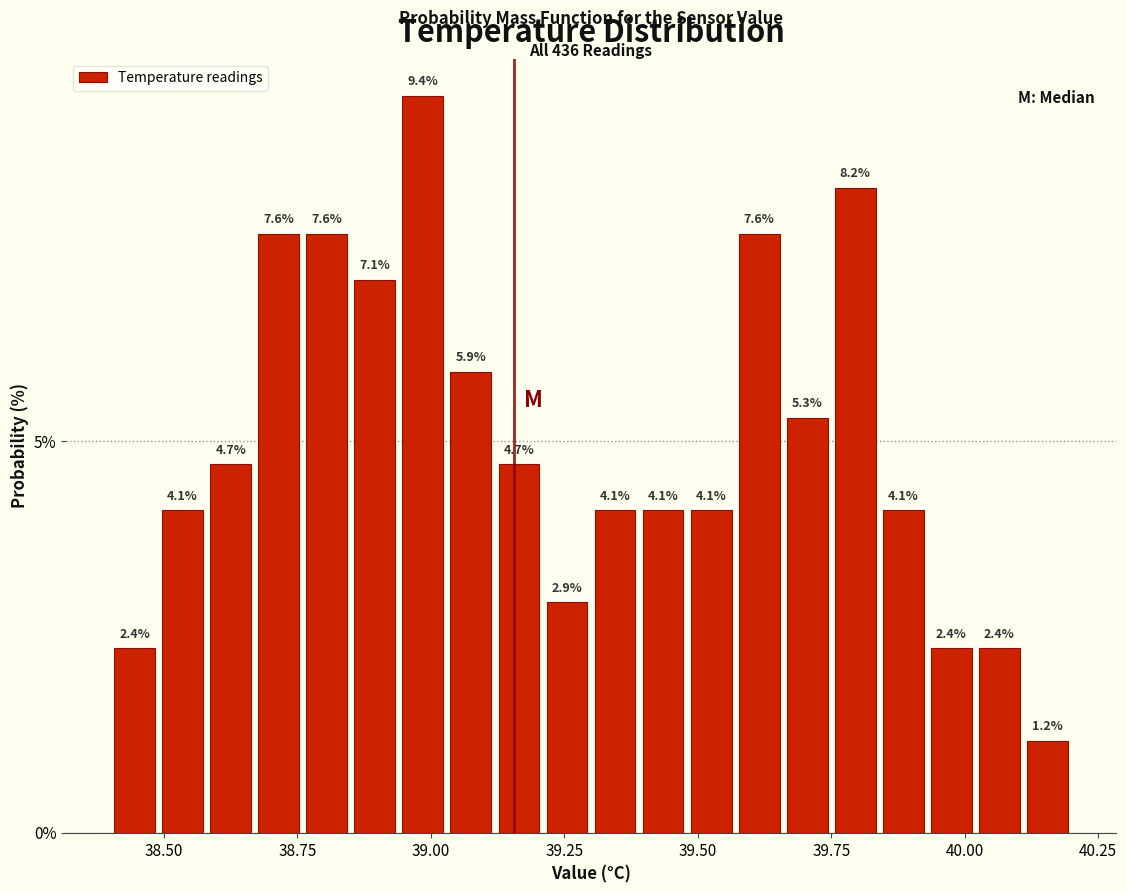

Read against the x-axis, roughly where is the centre of the tallest bar?

39.00